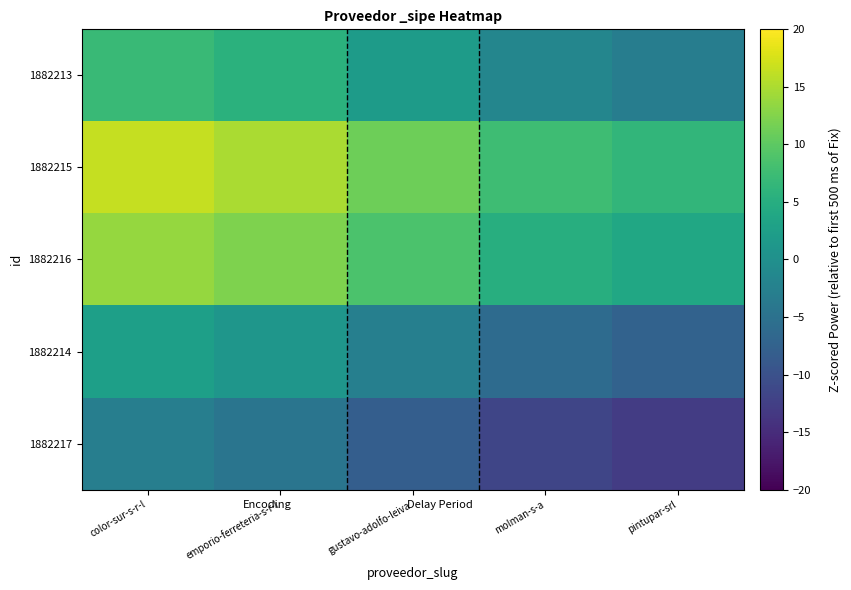

Reading left to right, transcribe all the data shown in this chart.

1882213: color-sur-s-r-l=7.1	emporio-ferreteria-s-r-l=5.5	gustavo-adolfo-leiva=1.9	molman-s-a=-1.6	pintupar-srl=-3.1
1882215: color-sur-s-r-l=16.4	emporio-ferreteria-s-r-l=14.9	gustavo-adolfo-leiva=11.2	molman-s-a=7.6	pintupar-srl=6.3
1882216: color-sur-s-r-l=13.7	emporio-ferreteria-s-r-l=12.3	gustavo-adolfo-leiva=8.6	molman-s-a=5.1	pintupar-srl=3.8
1882214: color-sur-s-r-l=2.5	emporio-ferreteria-s-r-l=1.1	gustavo-adolfo-leiva=-2.7	molman-s-a=-6.0	pintupar-srl=-7.4
1882217: color-sur-s-r-l=-2.9	emporio-ferreteria-s-r-l=-4.5	gustavo-adolfo-leiva=-8.0	molman-s-a=-11.6	pintupar-srl=-12.9